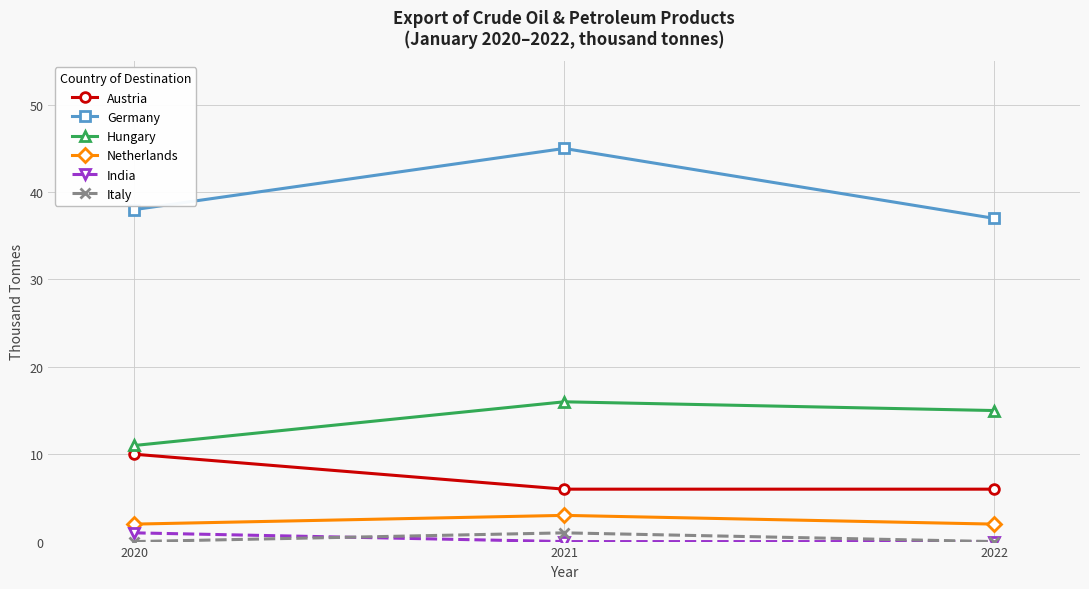

What is the spread (max minus min) of values at 2022?

37